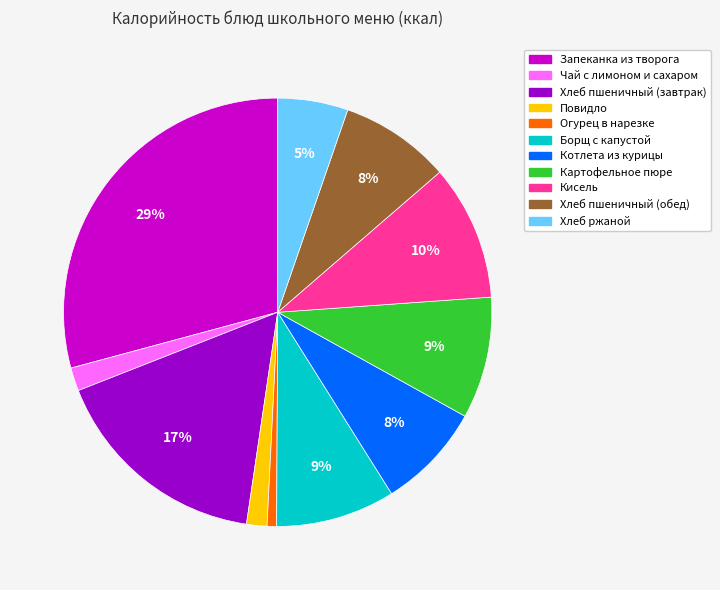

Is the sum of Огурец в нарезке and Котлета из курицы greater than half?

No